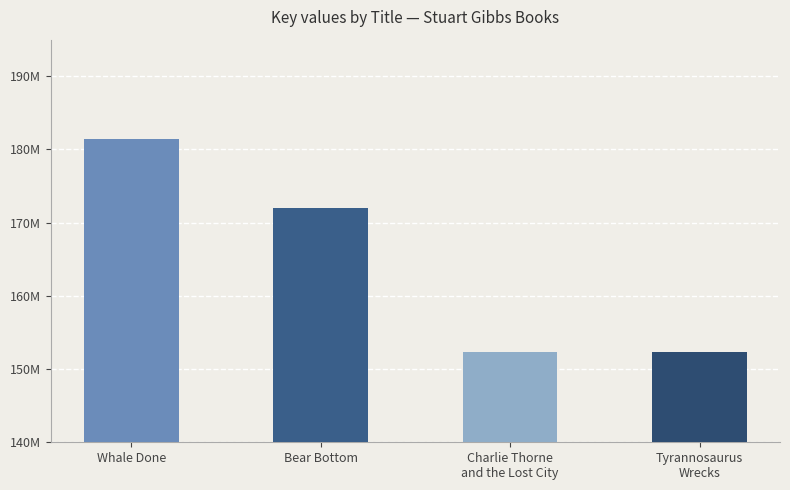

What is the sum of the values at Bear Bottom and Tyrannosaurus Wrecks?

324333622